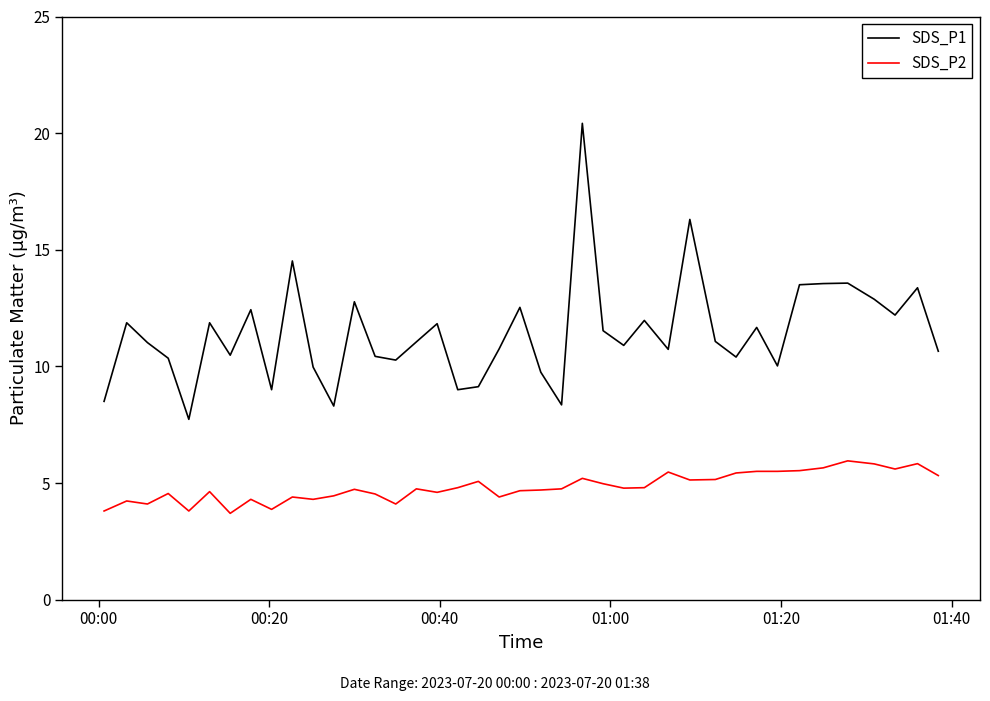

What is the maximum value shown in the chart?

20.4